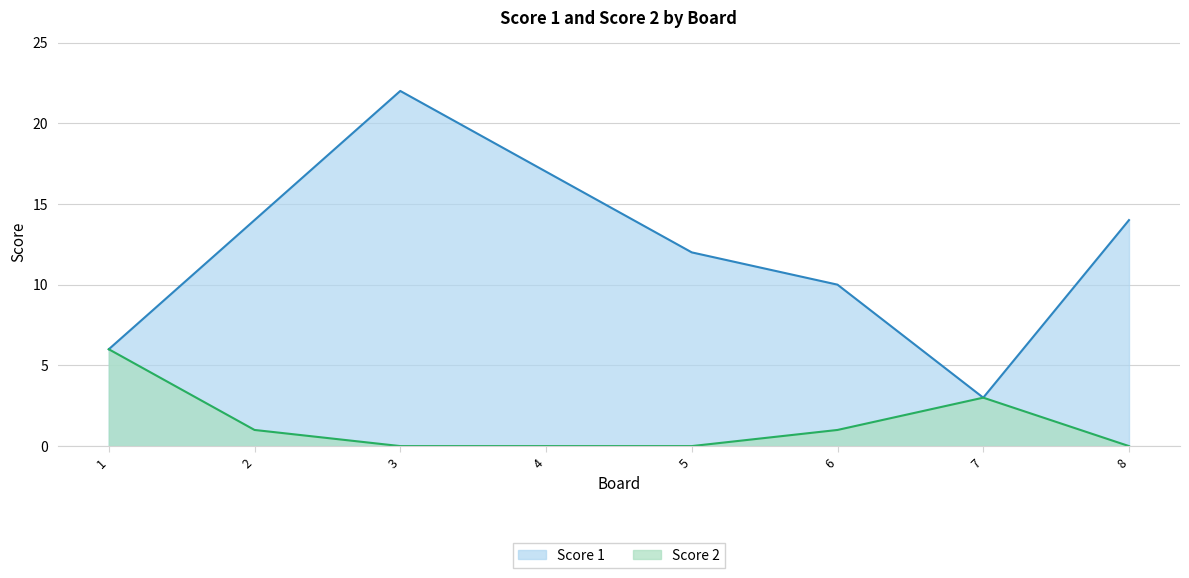

True or false: Score 2 and Score 1 intersect in this chart.

False